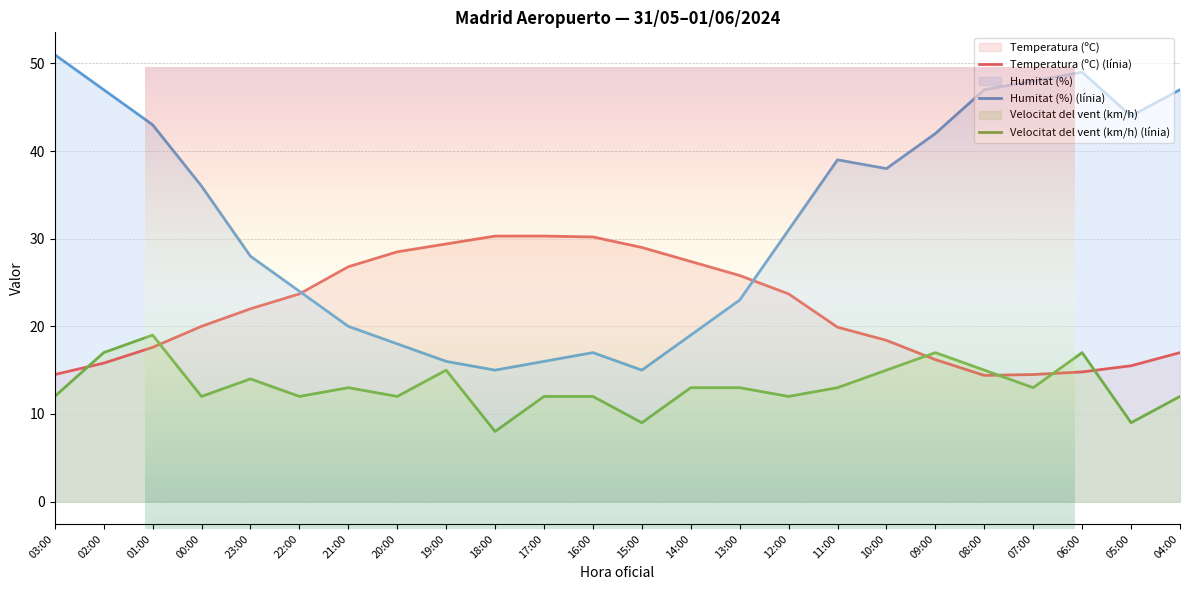

Reading right to left, what are all the values shown in this chart?

Temperatura (ºC) (línia): 04:00=17.0	05:00=15.5	06:00=14.8	07:00=14.5	08:00=14.4	09:00=16.2	10:00=18.4	11:00=19.9	12:00=23.7	13:00=25.8	14:00=27.4	15:00=29.0	16:00=30.2	17:00=30.3	18:00=30.3	19:00=29.4	20:00=28.5	21:00=26.8	22:00=23.7	23:00=22.0	00:00=20.0	01:00=17.6	02:00=15.8	03:00=14.5
Humitat (%) (línia): 04:00=47.0	05:00=44.0	06:00=49.0	07:00=48.0	08:00=47.0	09:00=42.0	10:00=38.0	11:00=39.0	12:00=31.0	13:00=23.0	14:00=19.0	15:00=15.0	16:00=17.0	17:00=16.0	18:00=15.0	19:00=16.0	20:00=18.0	21:00=20.0	22:00=24.0	23:00=28.0	00:00=36.0	01:00=43.0	02:00=47.0	03:00=51.0
Velocitat del vent (km/h) (línia): 04:00=12.0	05:00=9.0	06:00=17.0	07:00=13.0	08:00=15.0	09:00=17.0	10:00=15.0	11:00=13.0	12:00=12.0	13:00=13.0	14:00=13.0	15:00=9.0	16:00=12.0	17:00=12.0	18:00=8.0	19:00=15.0	20:00=12.0	21:00=13.0	22:00=12.0	23:00=14.0	00:00=12.0	01:00=19.0	02:00=17.0	03:00=12.0